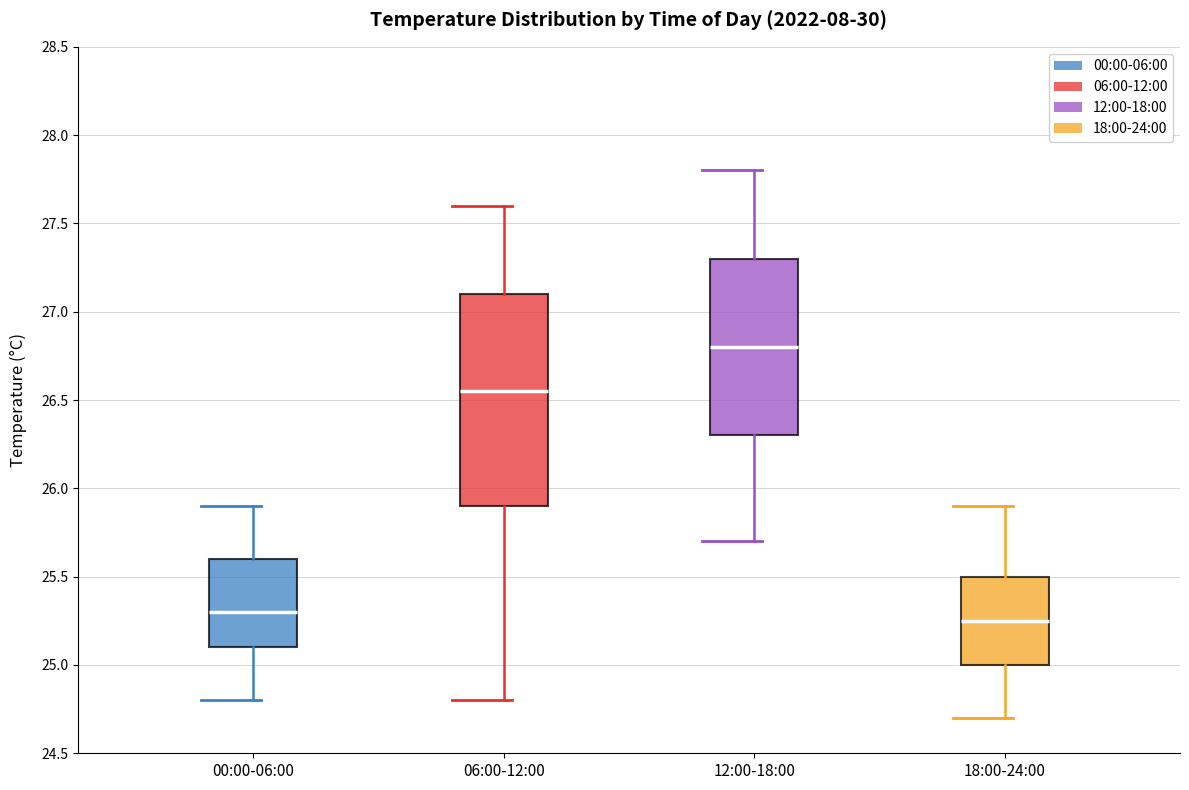

Reading left to right, read every box against the y-axis: the position of its median line, the range the box covers, and the ends of its whiskers. The values are not printed on the chart, so give them approximately, as read against the axis.

00:00-06:00: median 25.30, box 25.10 to 25.60, whiskers 24.80 to 25.90
06:00-12:00: median 26.55, box 25.90 to 27.10, whiskers 24.80 to 27.60
12:00-18:00: median 26.80, box 26.30 to 27.30, whiskers 25.70 to 27.80
18:00-24:00: median 25.25, box 25.00 to 25.50, whiskers 24.70 to 25.90